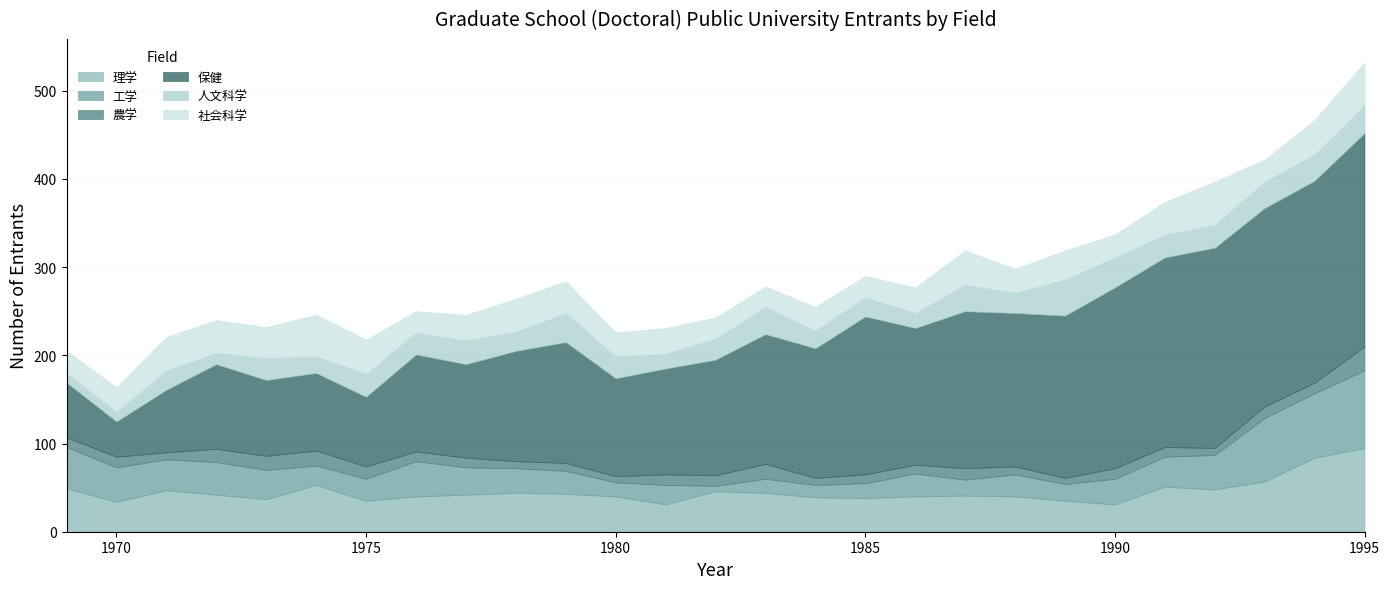

How many lines are shown in the chart?

6